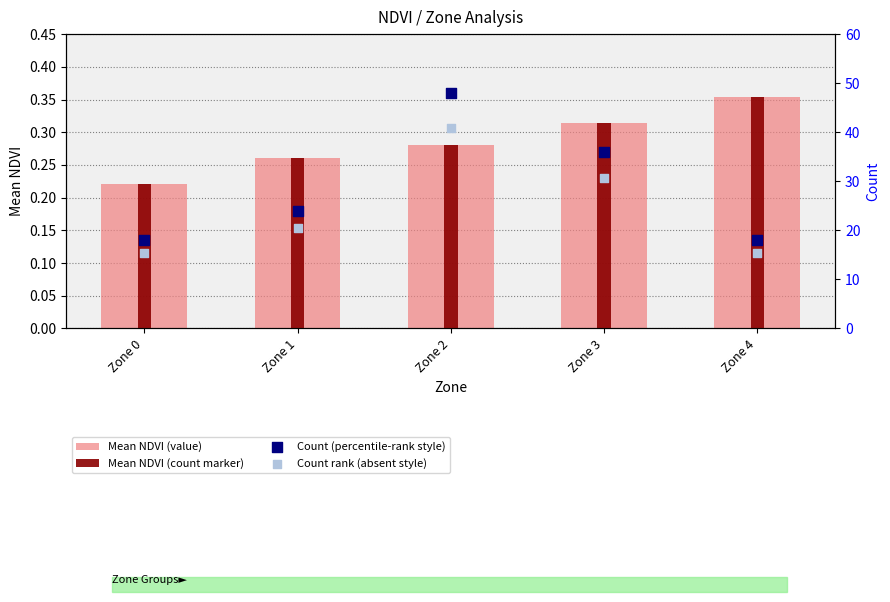

At which category is the sum across all series the highest?

Zone 2